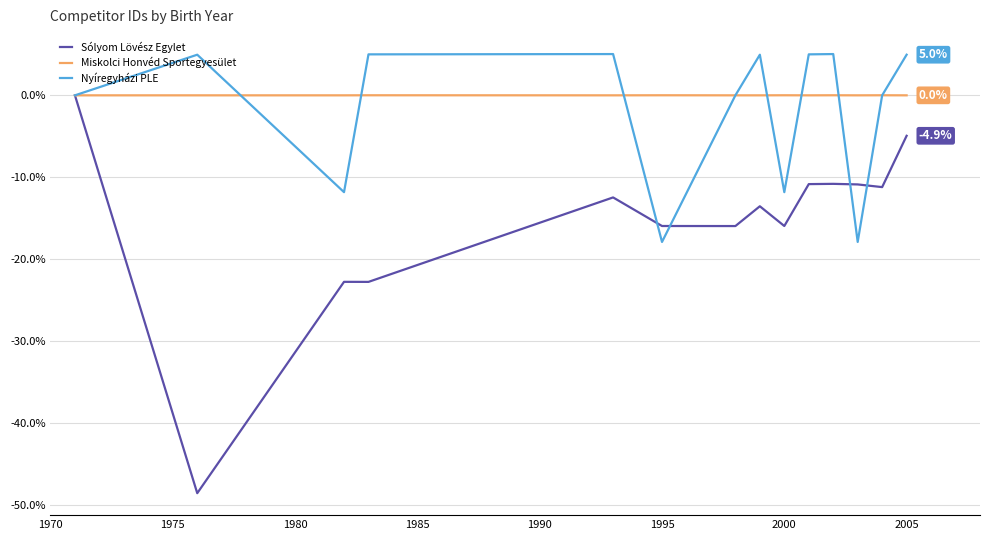

Which series has the widest spread of values?

Sólyom Lövész Egylet